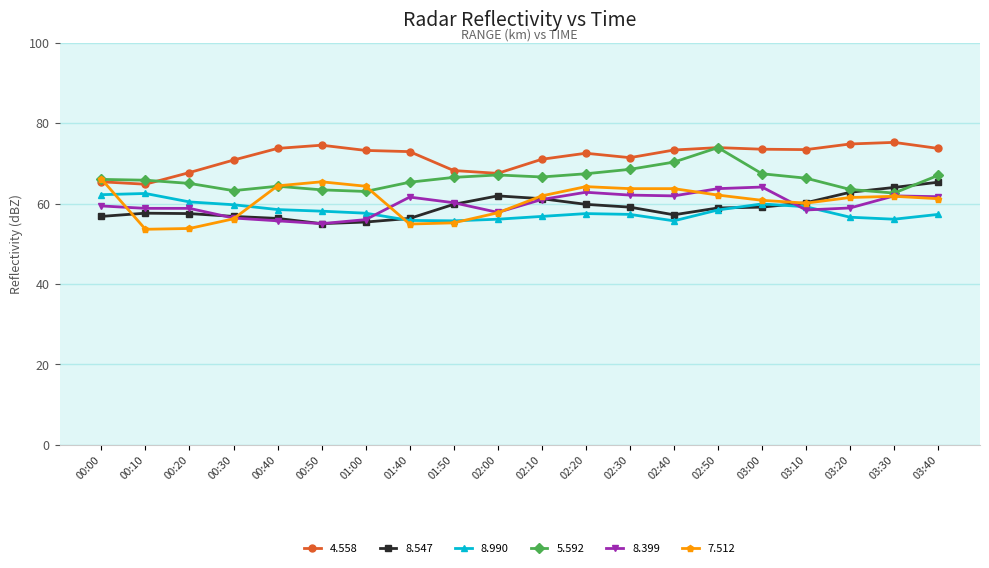

Is it true that 8.547 equals 93.5 at 03:10?

False